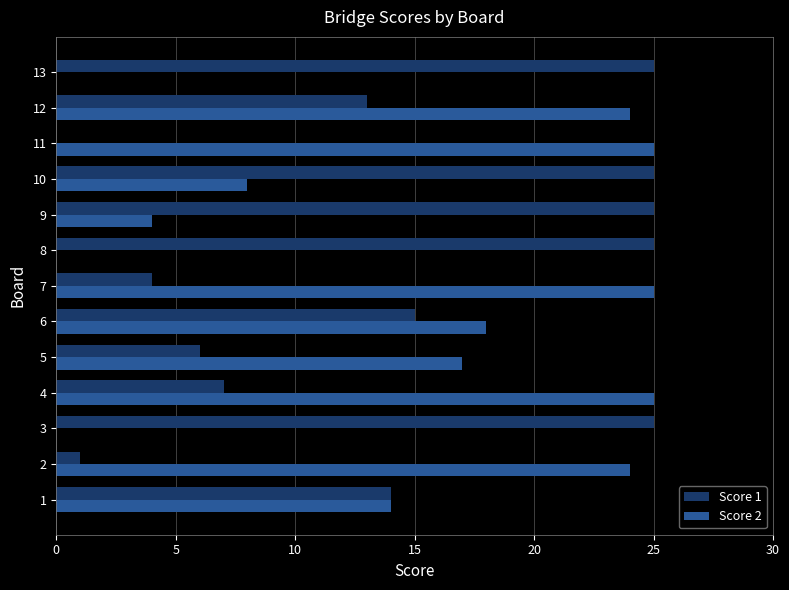

True or false: Score 1 has a value of 25 at 13.

True